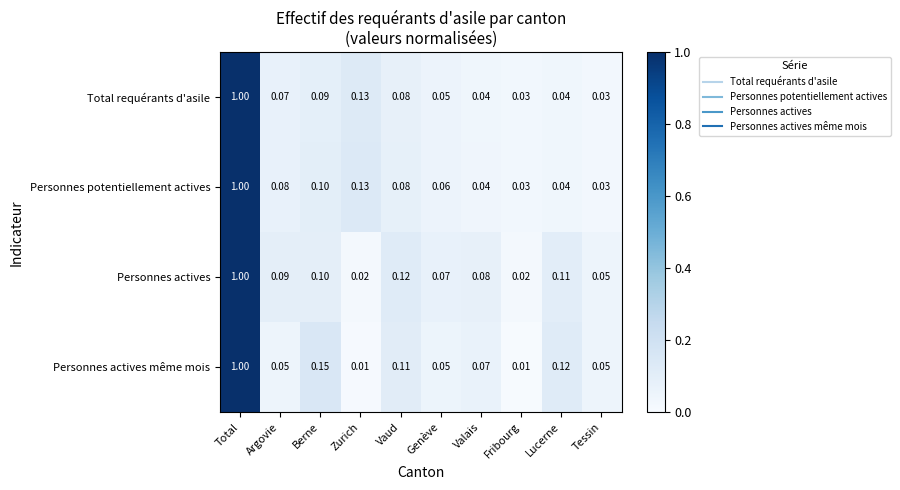

Which label corresponds to the largest value in the chart?

Total